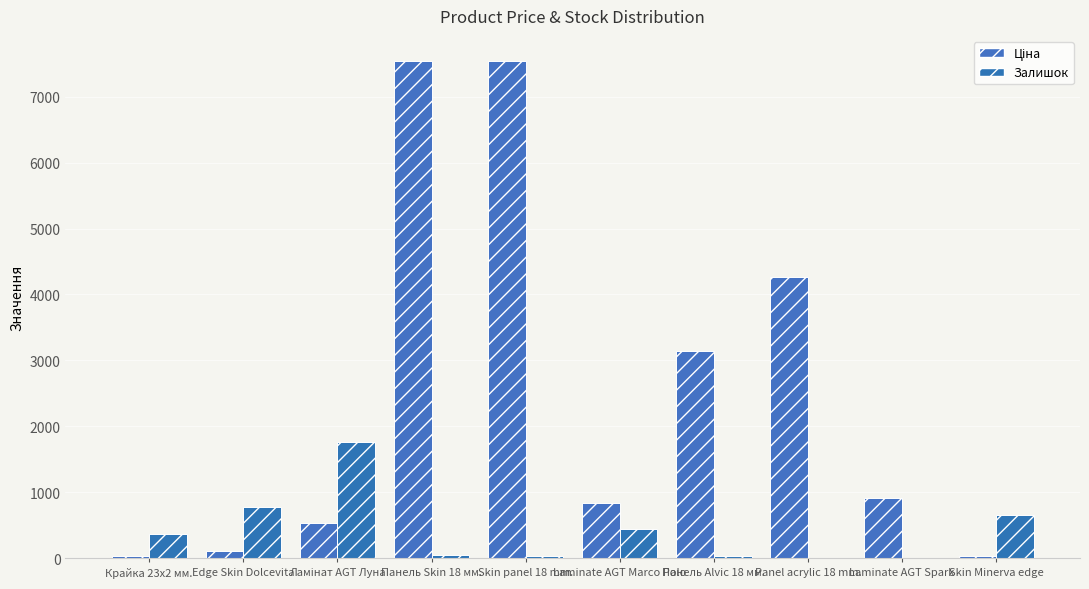

Are the bars horizontal?

No